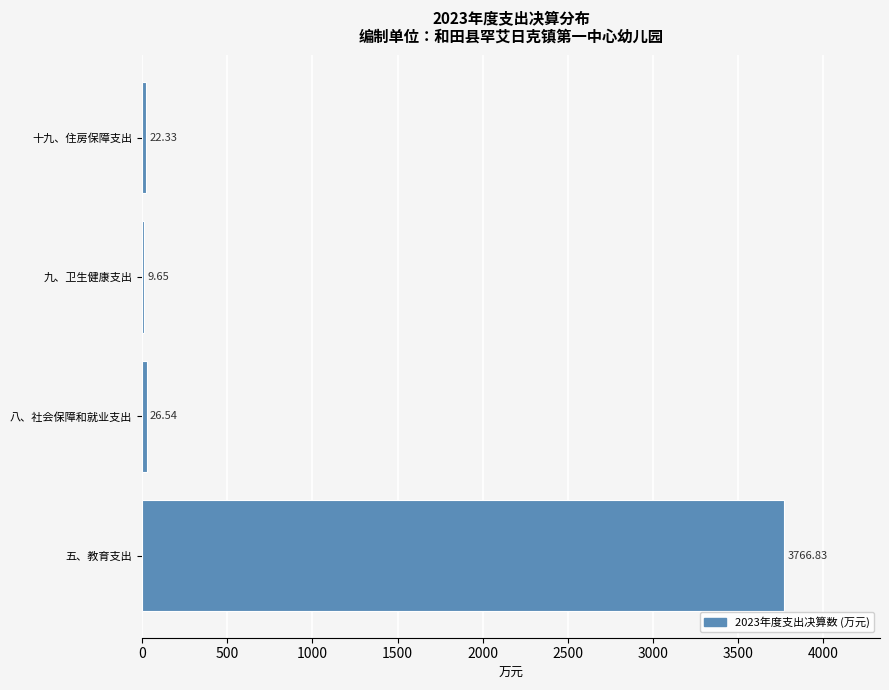

Between 十九、住房保障支出 and 八、社会保障和就业支出, which is larger?

八、社会保障和就业支出